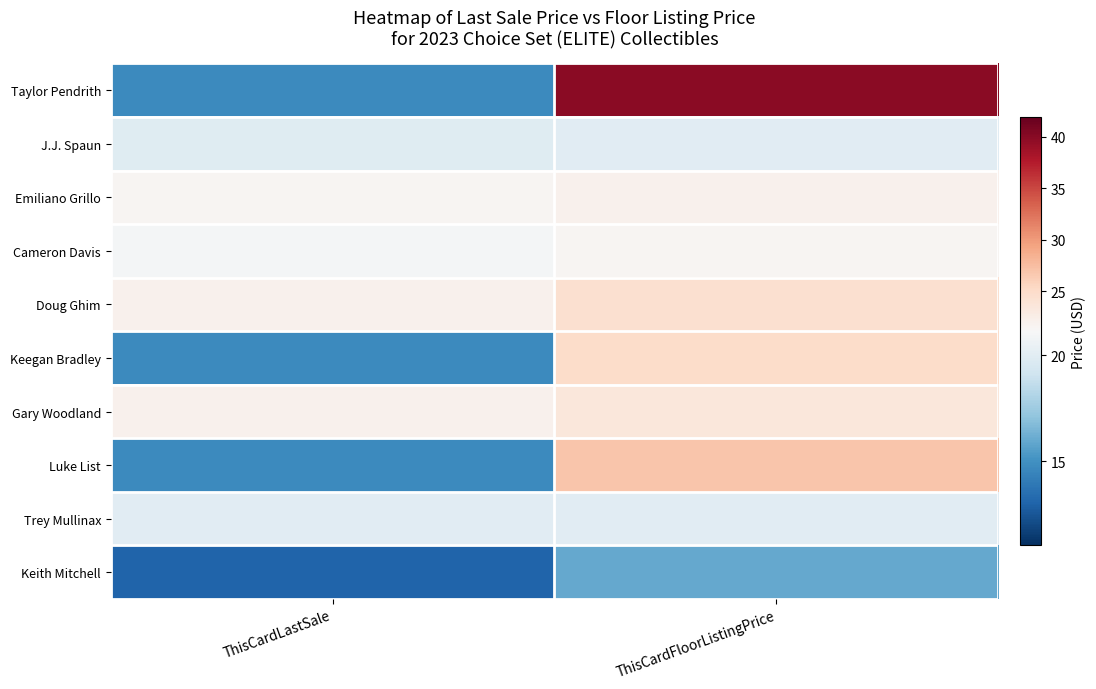

What is the total value across all series at ThisCardLastSale?

183.4